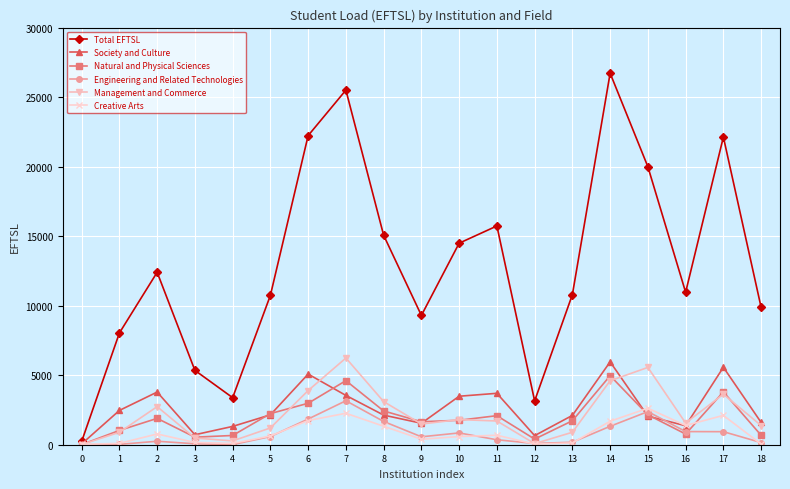

Is it true that Creative Arts equals 98 at 1?

True